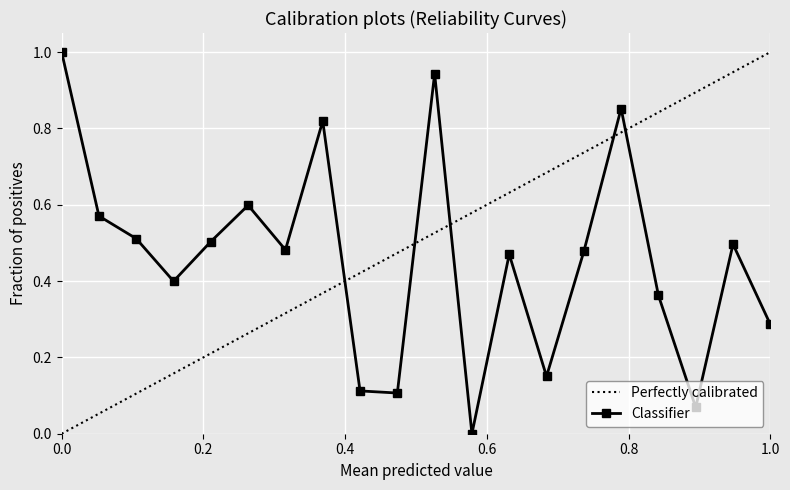

At which label is the value closest to 0?

12